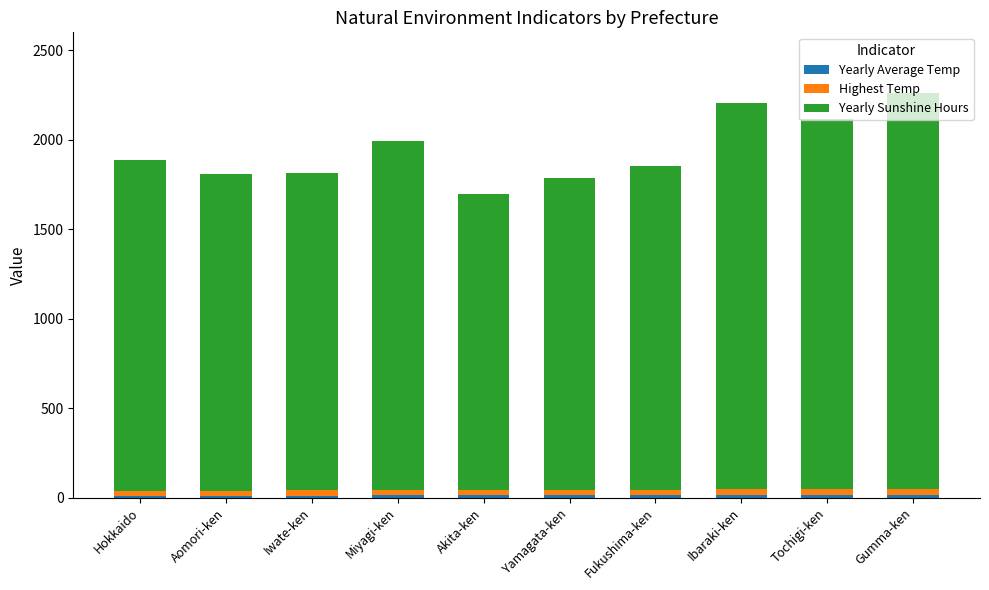

Are the bars grouped side by side (vs. stacked)?

No